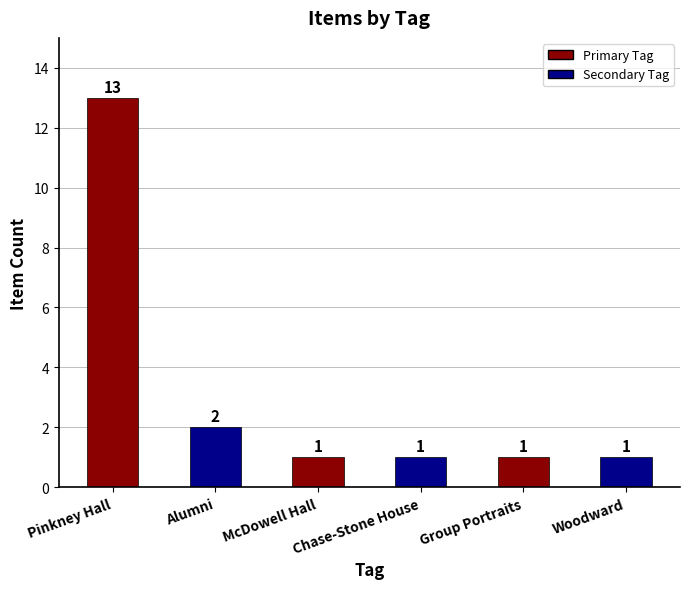

What is the difference between the maximum and minimum values?

12